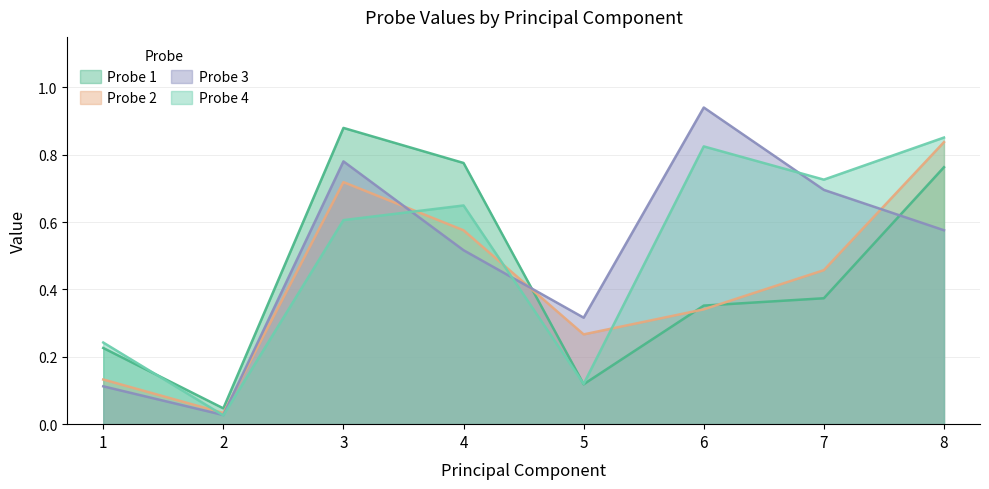

At which category does Probe 1 reach its first local valley?

2